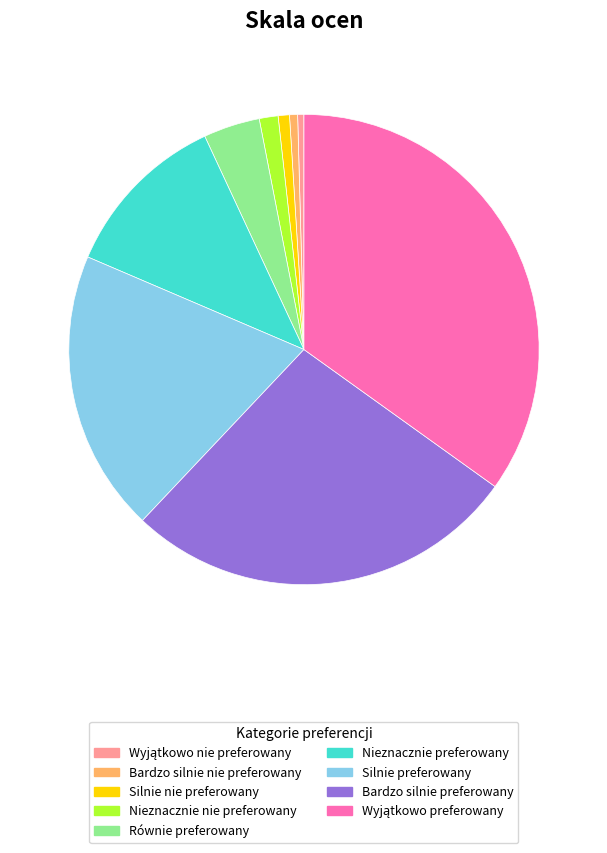

Do Nieznacznie nie preferowany and Nieznacznie preferowany together represent more than half of the pie?

No